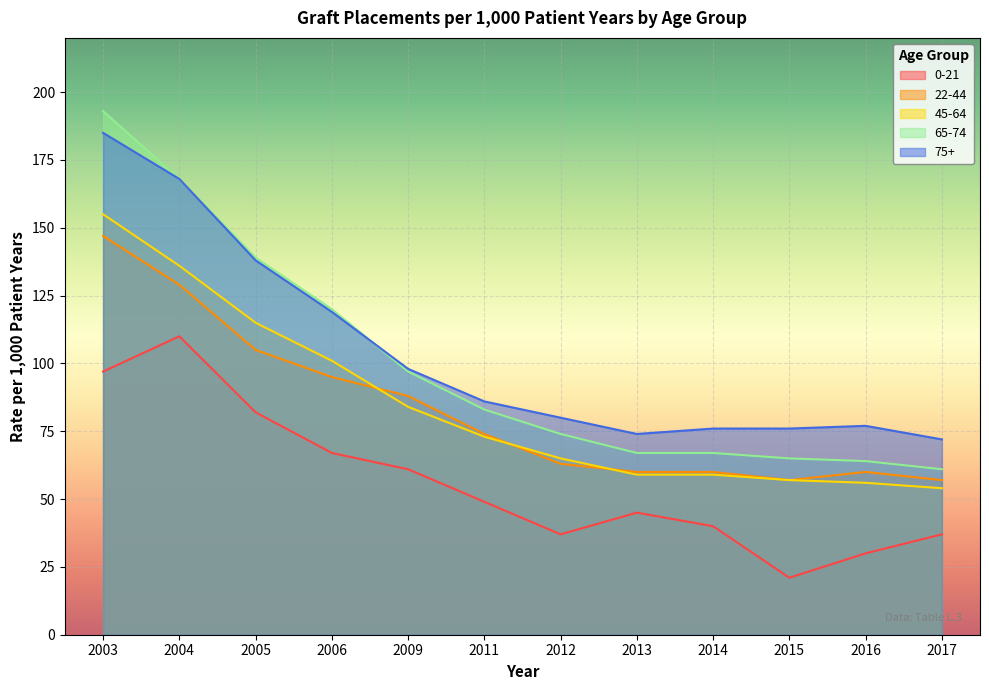

At which category is the sum across all series the highest?

2003